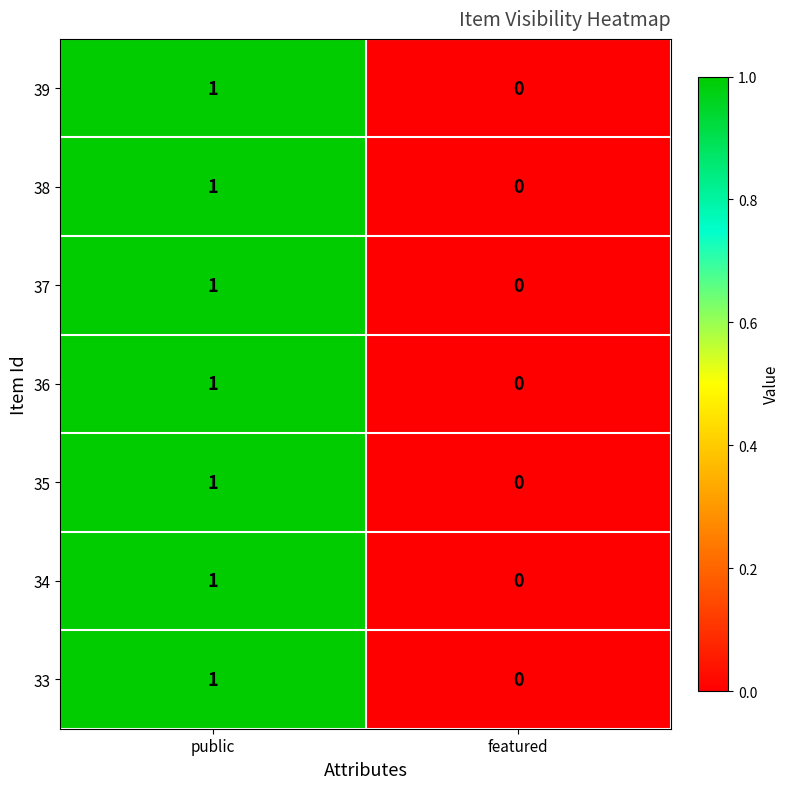

List the labels in order of 38 value, smallest first.

featured, public